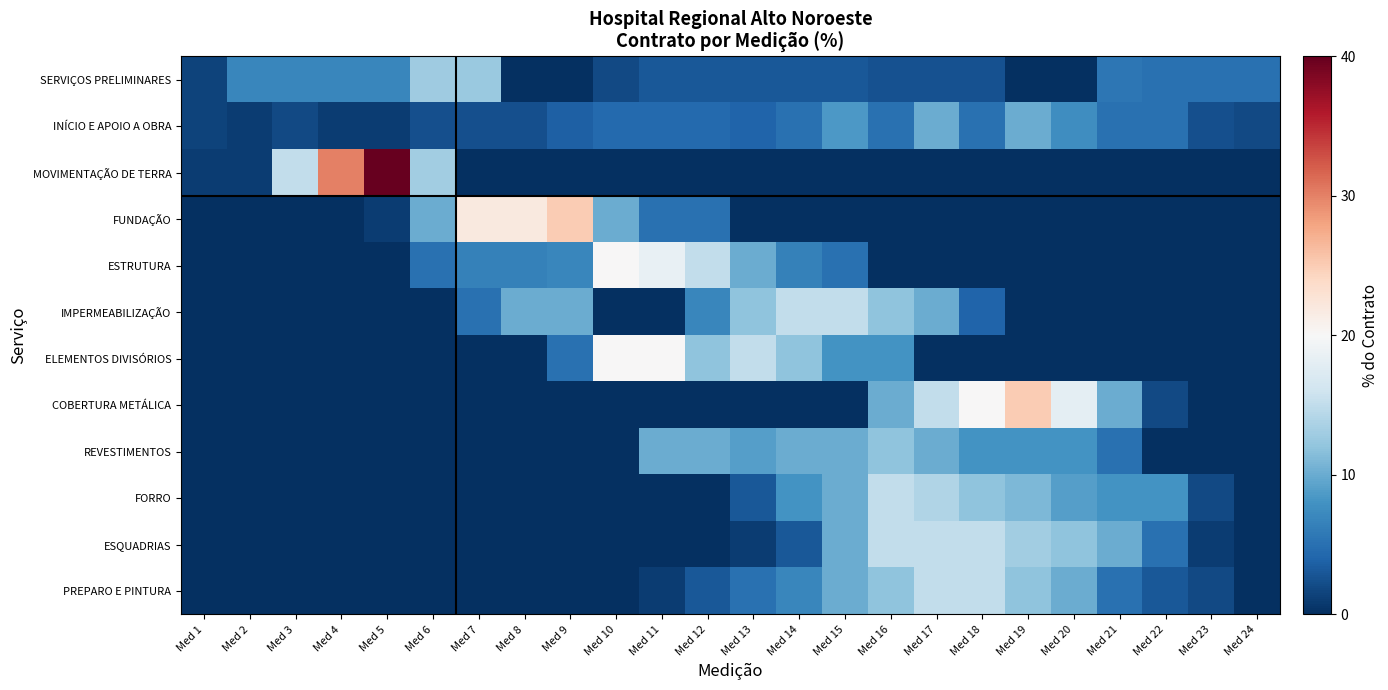

Reading right to left, transcribe all the data shown in this chart.

SERVIÇOS PRELIMINARES: Med 24=5.0	Med 23=5.0	Med 22=5.0	Med 21=5.6	Med 20=0.0	Med 19=0.0	Med 18=2.5	Med 17=2.5	Med 16=2.5	Med 15=3.0	Med 14=3.0	Med 13=3.0	Med 12=3.0	Med 11=3.0	Med 10=2.0	Med 9=0.0	Med 8=0.0	Med 7=12.5	Med 6=12.9	Med 5=7.0	Med 4=7.0	Med 3=7.0	Med 2=7.0	Med 1=1.5
INÍCIO E APOIO A OBRA: Med 24=2.0	Med 23=2.4	Med 22=5.0	Med 21=5.0	Med 20=7.5	Med 19=10.0	Med 18=5.0	Med 17=10.0	Med 16=5.0	Med 15=8.5	Med 14=5.0	Med 13=4.0	Med 12=4.4	Med 11=4.4	Med 10=4.4	Med 9=3.7	Med 8=2.4	Med 7=2.4	Med 6=2.4	Med 5=1.0	Med 4=1.0	Med 3=2.0	Med 2=1.0	Med 1=1.5
MOVIMENTAÇÃO DE TERRA: Med 24=0.0	Med 23=0.0	Med 22=0.0	Med 21=0.0	Med 20=0.0	Med 19=0.0	Med 18=0.0	Med 17=0.0	Med 16=0.0	Med 15=0.0	Med 14=0.0	Med 13=0.0	Med 12=0.0	Med 11=0.0	Med 10=0.0	Med 9=0.0	Med 8=0.0	Med 7=0.0	Med 6=13.0	Med 5=40.0	Med 4=30.0	Med 3=15.0	Med 2=1.0	Med 1=1.0
FUNDAÇÃO: Med 24=0.0	Med 23=0.0	Med 22=0.0	Med 21=0.0	Med 20=0.0	Med 19=0.0	Med 18=0.0	Med 17=0.0	Med 16=0.0	Med 15=0.0	Med 14=0.0	Med 13=0.0	Med 12=5.0	Med 11=5.0	Med 10=10.0	Med 9=25.0	Med 8=22.0	Med 7=22.0	Med 6=10.0	Med 5=1.0	Med 4=0.0	Med 3=0.0	Med 2=0.0	Med 1=0.0
ESTRUTURA: Med 24=0.0	Med 23=0.0	Med 22=0.0	Med 21=0.0	Med 20=0.0	Med 19=0.0	Med 18=0.0	Med 17=0.0	Med 16=0.0	Med 15=5.0	Med 14=6.5	Med 13=10.0	Med 12=15.0	Med 11=18.5	Med 10=20.0	Med 9=7.0	Med 8=6.5	Med 7=6.5	Med 6=5.0	Med 5=0.0	Med 4=0.0	Med 3=0.0	Med 2=0.0	Med 1=0.0
IMPERMEABILIZAÇÃO: Med 24=0.0	Med 23=0.0	Med 22=0.0	Med 21=0.0	Med 20=0.0	Med 19=0.0	Med 18=4.0	Med 17=10.0	Med 16=12.0	Med 15=15.0	Med 14=15.0	Med 13=12.0	Med 12=7.0	Med 11=0.0	Med 10=0.0	Med 9=10.0	Med 8=10.0	Med 7=5.0	Med 6=0.0	Med 5=0.0	Med 4=0.0	Med 3=0.0	Med 2=0.0	Med 1=0.0
ELEMENTOS DIVISÓRIOS: Med 24=0.0	Med 23=0.0	Med 22=0.0	Med 21=0.0	Med 20=0.0	Med 19=0.0	Med 18=0.0	Med 17=0.0	Med 16=8.0	Med 15=8.0	Med 14=12.0	Med 13=15.0	Med 12=12.0	Med 11=20.0	Med 10=20.0	Med 9=5.0	Med 8=0.0	Med 7=0.0	Med 6=0.0	Med 5=0.0	Med 4=0.0	Med 3=0.0	Med 2=0.0	Med 1=0.0
COBERTURA METÁLICA: Med 24=0.0	Med 23=0.0	Med 22=2.0	Med 21=10.0	Med 20=18.0	Med 19=25.0	Med 18=20.0	Med 17=15.0	Med 16=10.0	Med 15=0.0	Med 14=0.0	Med 13=0.0	Med 12=0.0	Med 11=0.0	Med 10=0.0	Med 9=0.0	Med 8=0.0	Med 7=0.0	Med 6=0.0	Med 5=0.0	Med 4=0.0	Med 3=0.0	Med 2=0.0	Med 1=0.0
REVESTIMENTOS: Med 24=0.0	Med 23=0.0	Med 22=0.0	Med 21=5.0	Med 20=8.0	Med 19=8.0	Med 18=8.0	Med 17=10.0	Med 16=12.0	Med 15=10.0	Med 14=10.0	Med 13=9.0	Med 12=10.0	Med 11=10.0	Med 10=0.0	Med 9=0.0	Med 8=0.0	Med 7=0.0	Med 6=0.0	Med 5=0.0	Med 4=0.0	Med 3=0.0	Med 2=0.0	Med 1=0.0
FORRO: Med 24=0.0	Med 23=2.0	Med 22=8.0	Med 21=8.0	Med 20=9.0	Med 19=11.0	Med 18=12.0	Med 17=14.0	Med 16=15.0	Med 15=10.0	Med 14=8.0	Med 13=3.0	Med 12=0.0	Med 11=0.0	Med 10=0.0	Med 9=0.0	Med 8=0.0	Med 7=0.0	Med 6=0.0	Med 5=0.0	Med 4=0.0	Med 3=0.0	Med 2=0.0	Med 1=0.0
ESQUADRIAS: Med 24=0.0	Med 23=1.0	Med 22=5.0	Med 21=10.0	Med 20=12.0	Med 19=13.0	Med 18=15.0	Med 17=15.0	Med 16=15.0	Med 15=10.0	Med 14=3.0	Med 13=1.0	Med 12=0.0	Med 11=0.0	Med 10=0.0	Med 9=0.0	Med 8=0.0	Med 7=0.0	Med 6=0.0	Med 5=0.0	Med 4=0.0	Med 3=0.0	Med 2=0.0	Med 1=0.0
PREPARO E PINTURA: Med 24=0.0	Med 23=2.0	Med 22=3.0	Med 21=5.0	Med 20=10.0	Med 19=12.0	Med 18=15.0	Med 17=15.0	Med 16=12.0	Med 15=10.0	Med 14=7.0	Med 13=5.0	Med 12=3.0	Med 11=1.0	Med 10=0.0	Med 9=0.0	Med 8=0.0	Med 7=0.0	Med 6=0.0	Med 5=0.0	Med 4=0.0	Med 3=0.0	Med 2=0.0	Med 1=0.0